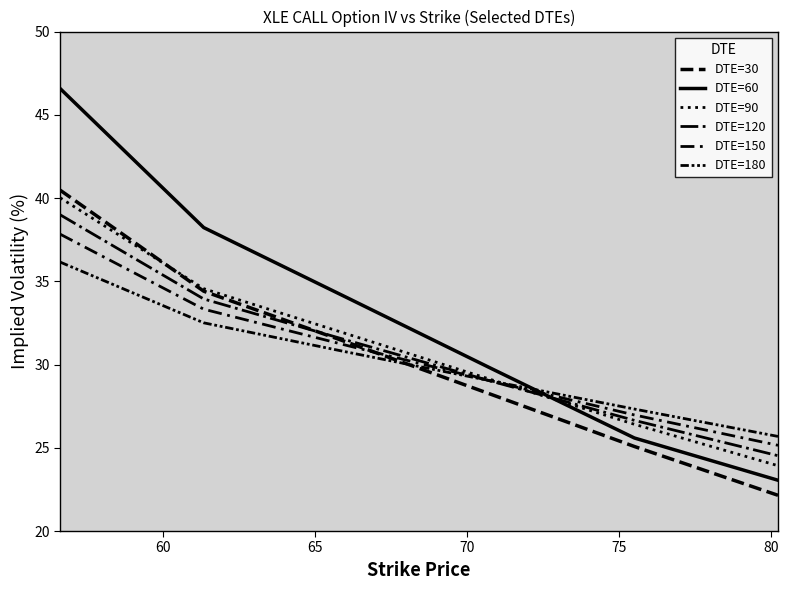

How many lines are shown in the chart?

6